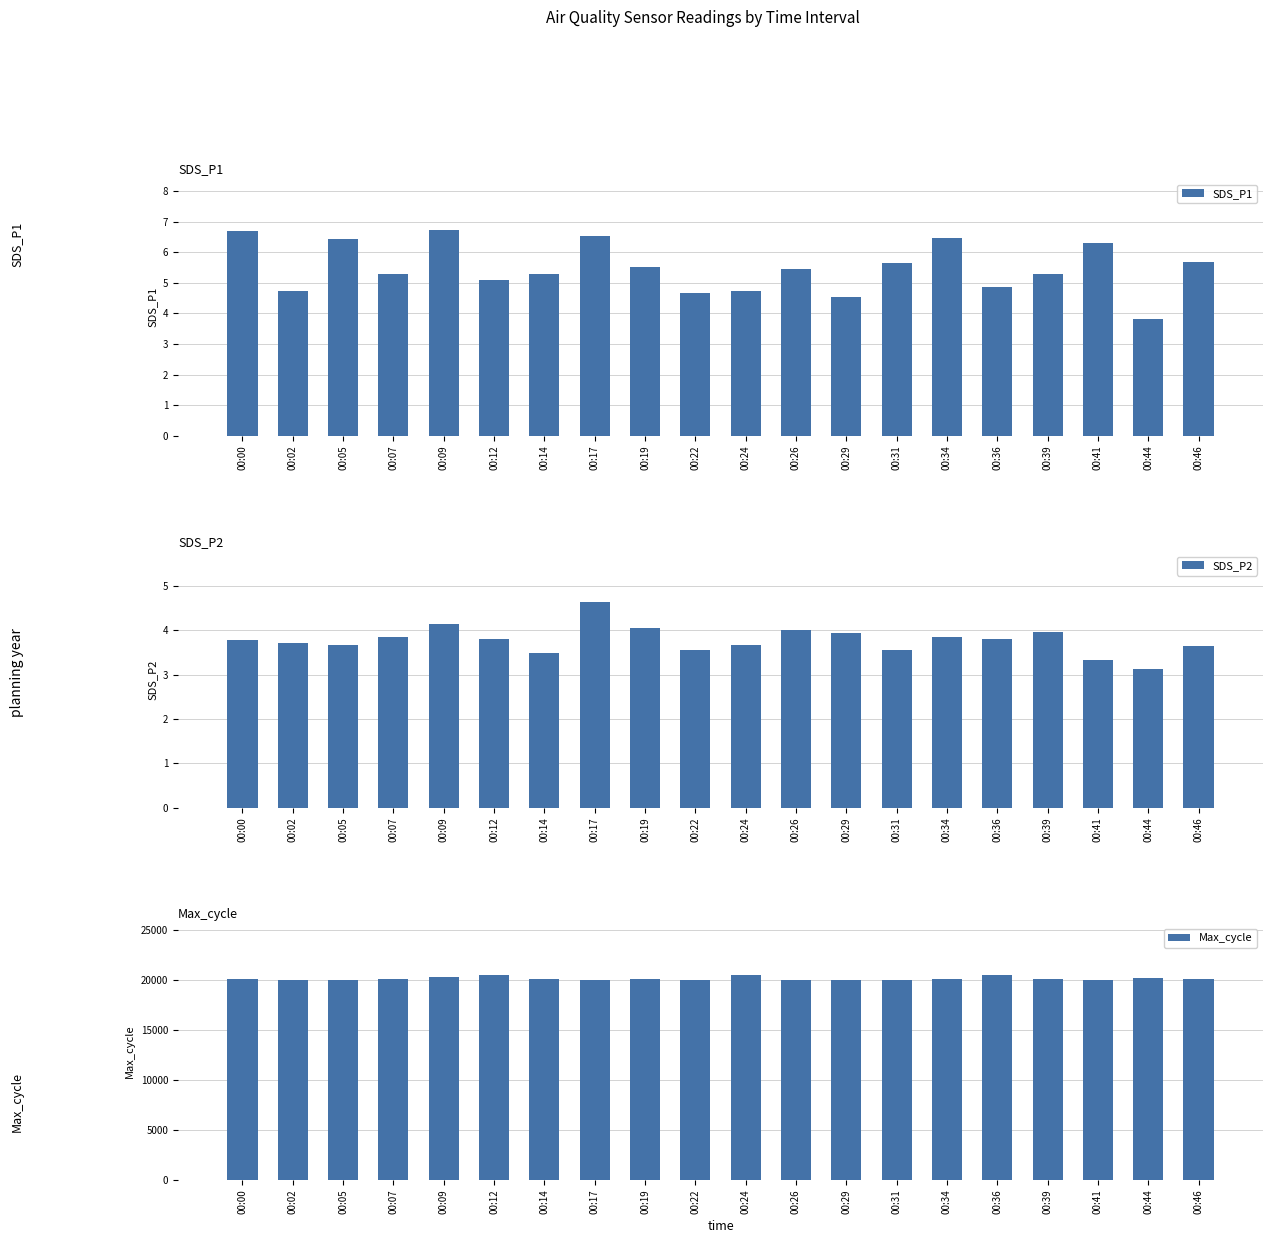

Which label corresponds to the largest value in the chart?

00:24